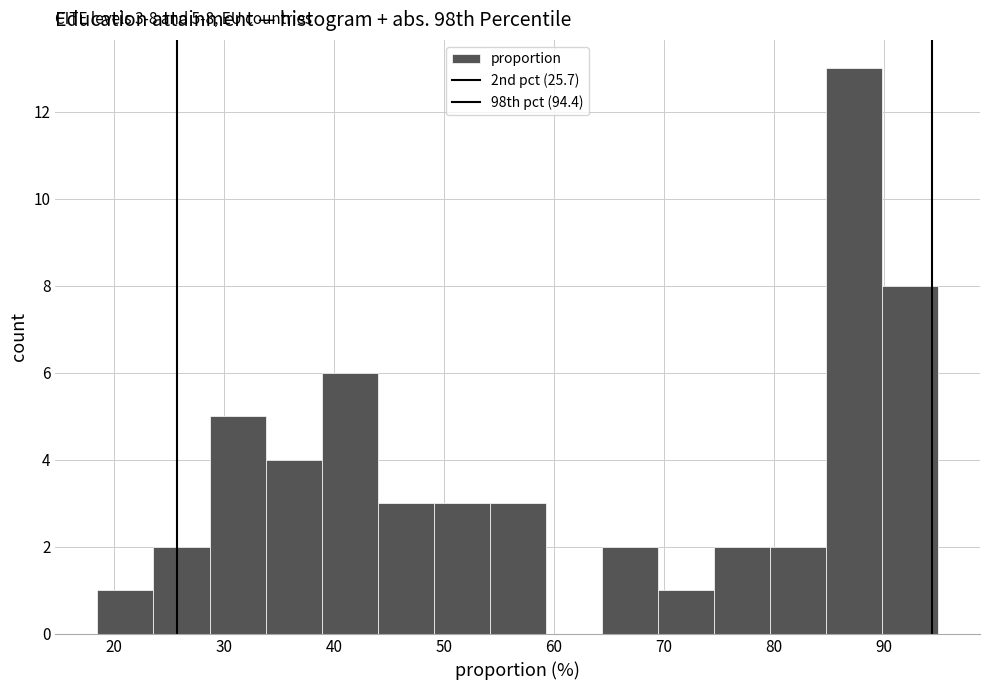

Which range on the x-axis has the tallest bar?

85 to 90